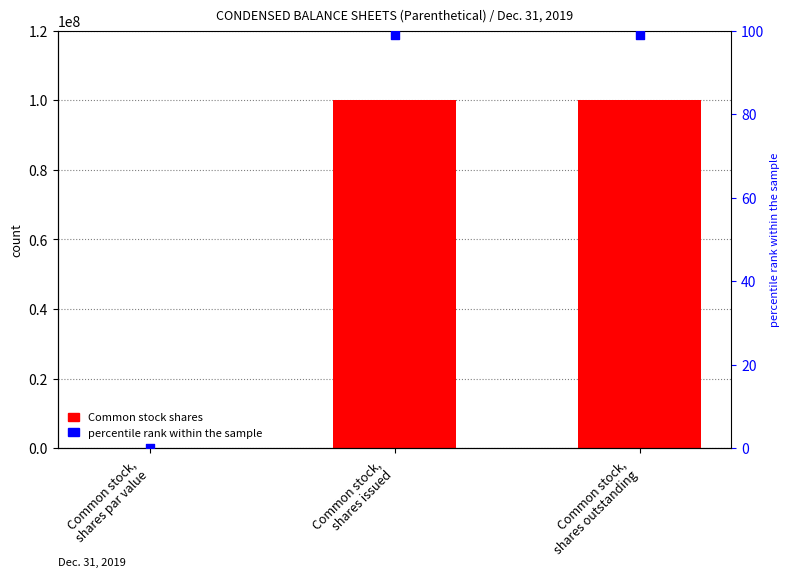

Which series has the largest Y range (max minus min)?

Common stock shares